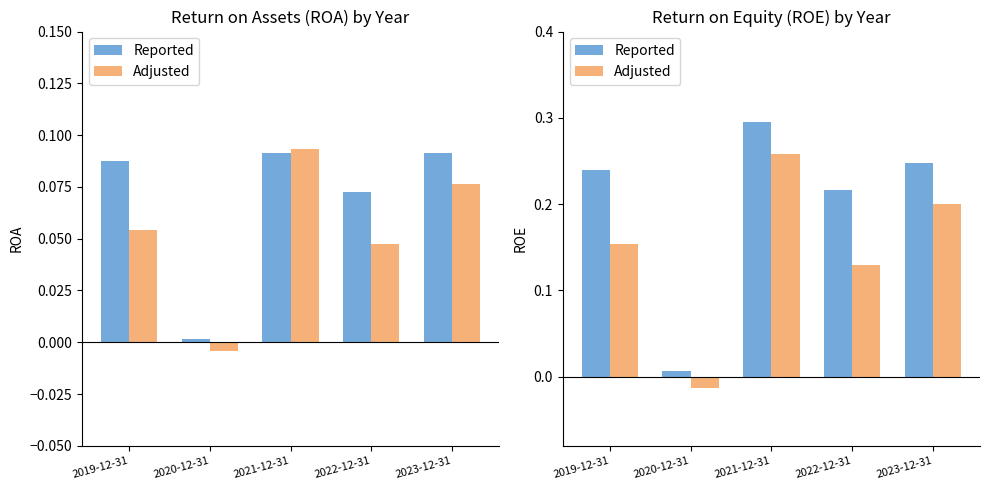

What is the label of the 3rd bar from the right?

2021-12-31